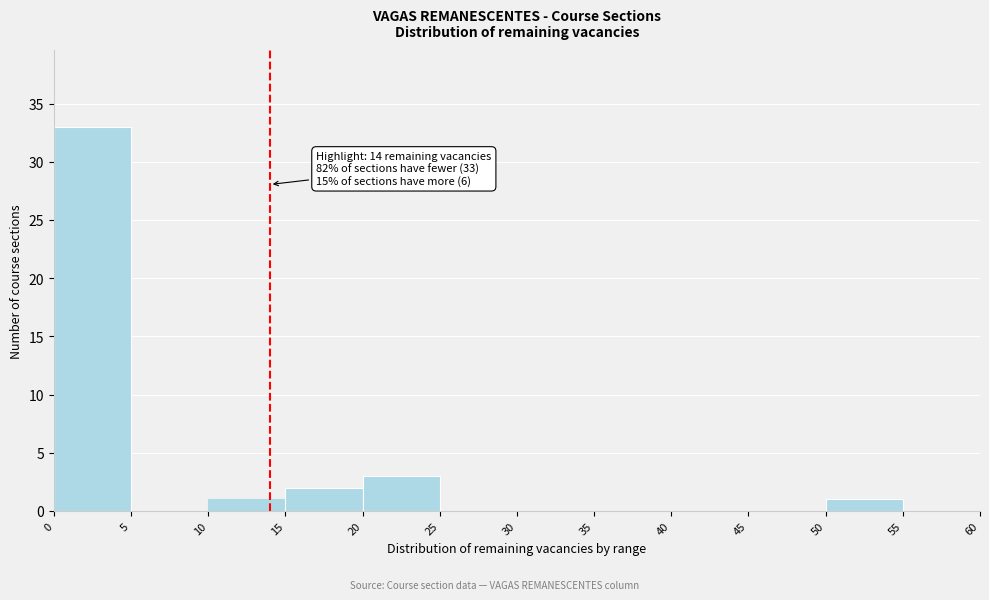

Over which range of the x-axis is the bar tallest?

0 to 5